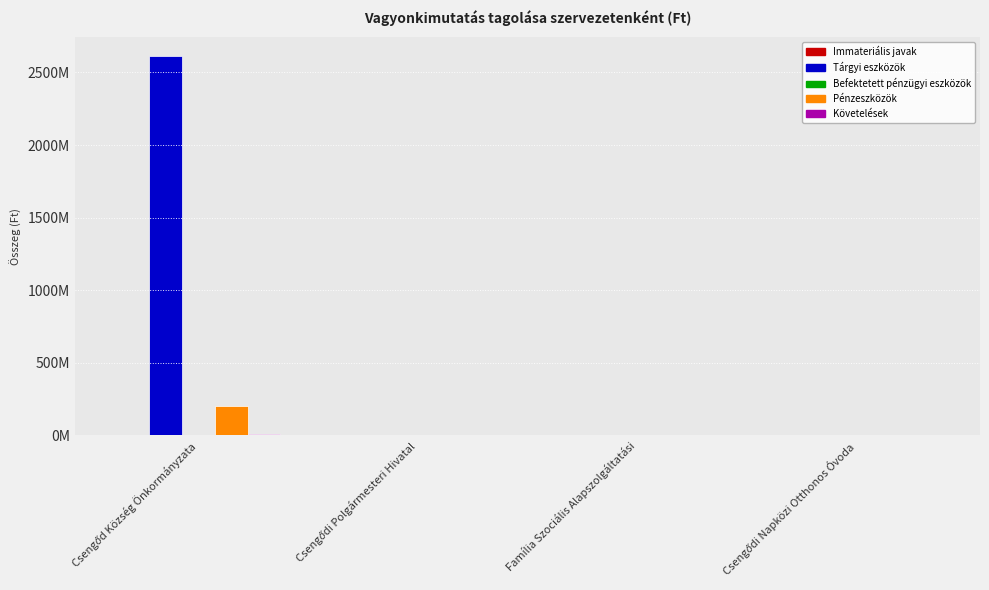

Reading left to right, what are all the values shown in this chart?

Immateriális javak: Csengőd Község Önkormányzata=2370199	Csengődi Polgármesteri Hivatal=383413	Família Szociális Alapszolgáltatási=0	Csengődi Napközi Otthonos Óvoda=0
Tárgyi eszközök: Csengőd Község Önkormányzata=2615101455	Csengődi Polgármesteri Hivatal=286064	Família Szociális Alapszolgáltatási=0	Csengődi Napközi Otthonos Óvoda=0
Befektetett pénzügyi eszközök: Csengőd Község Önkormányzata=2337000	Csengődi Polgármesteri Hivatal=0	Família Szociális Alapszolgáltatási=0	Csengődi Napközi Otthonos Óvoda=0
Pénzeszközök: Csengőd Község Önkormányzata=203242894	Csengődi Polgármesteri Hivatal=181003	Família Szociális Alapszolgáltatási=14010	Csengődi Napközi Otthonos Óvoda=40063
Követelések: Csengőd Község Önkormányzata=12163339	Csengődi Polgármesteri Hivatal=0	Família Szociális Alapszolgáltatási=148428	Csengődi Napközi Otthonos Óvoda=0